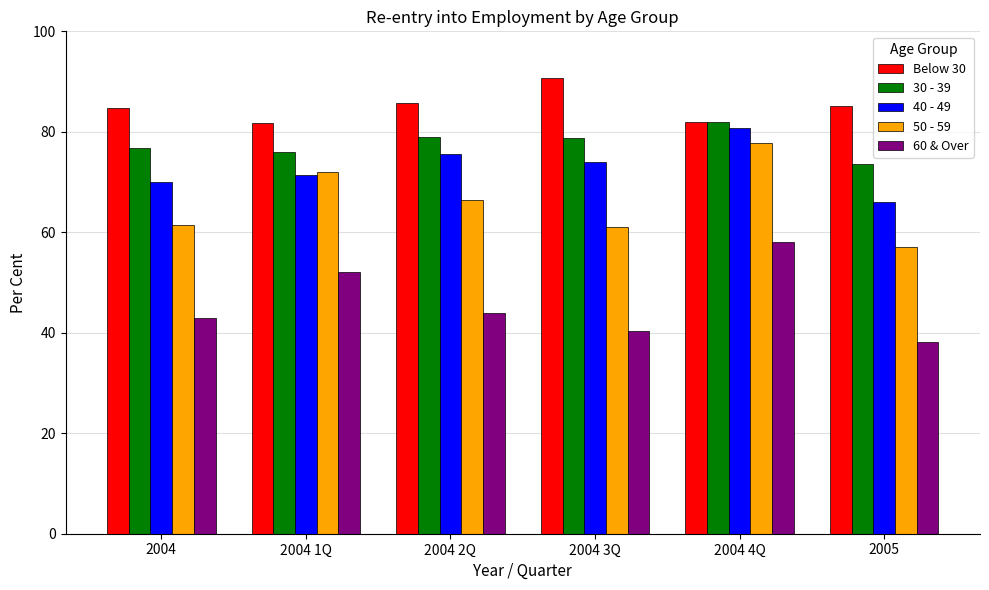

At which category does the chart reach its peak across all series?

2004 3Q